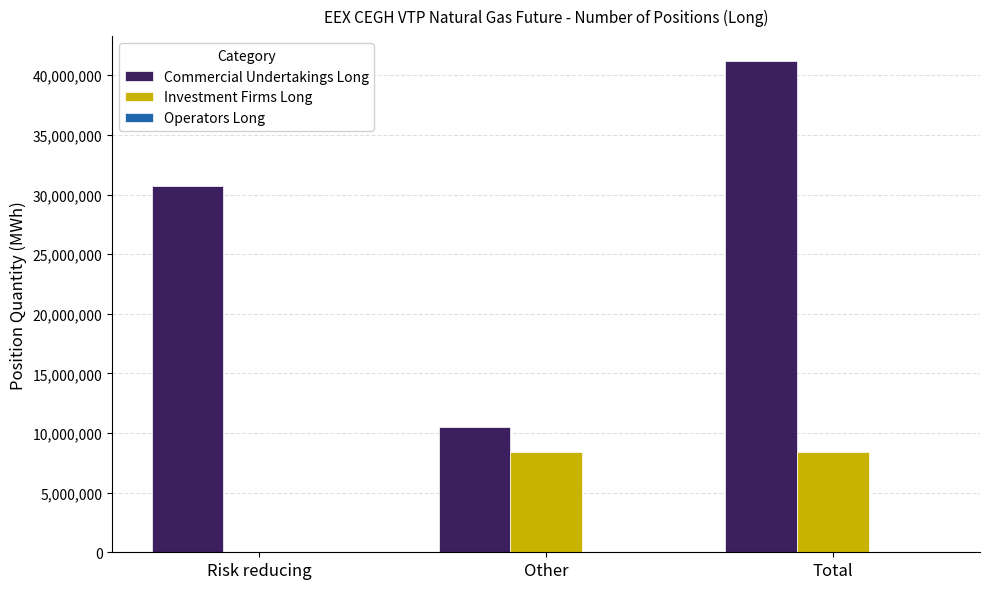

What is the sum of all Commercial Undertakings Long values?

82448302